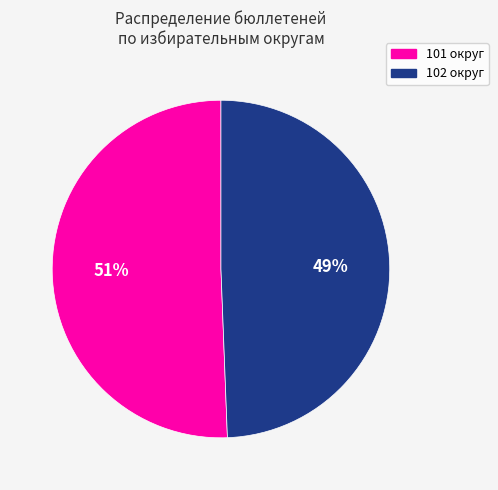

How many segments does this pie chart have?

2